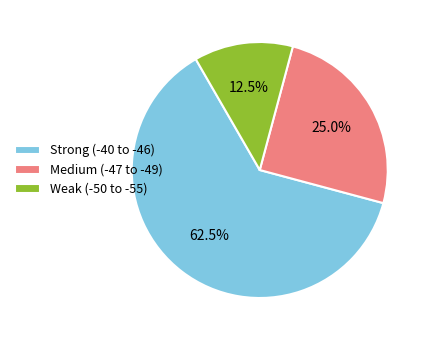

Approximately how many times larger is the value at Strong (-40 to -46) compared to Weak (-50 to -55)?

5.0